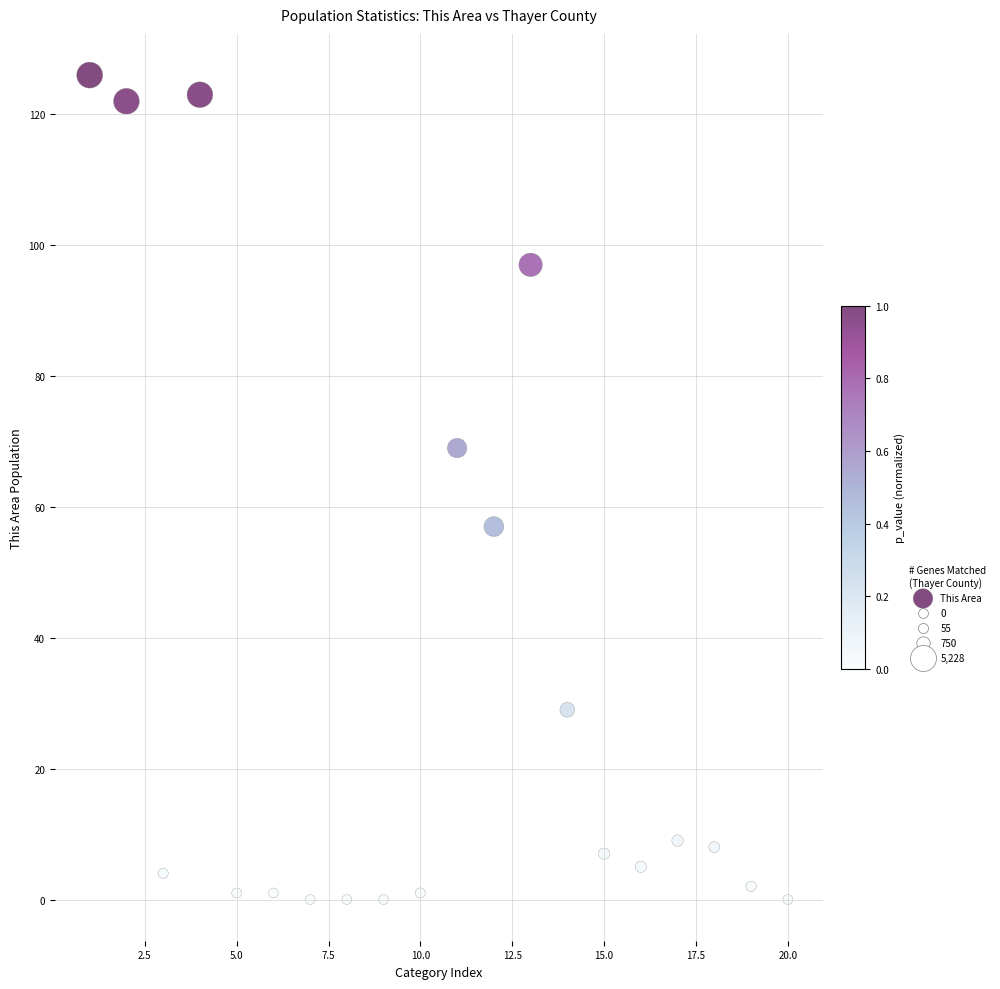

What is the range of Y values (max minus min)?

126